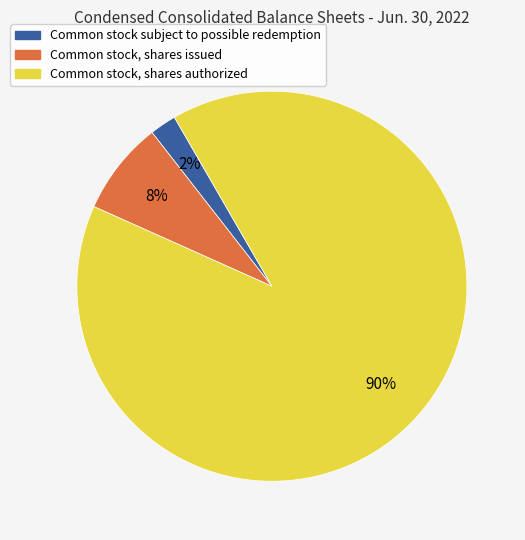

Which has a higher value, Common stock, shares authorized or Common stock, shares issued?

Common stock, shares authorized